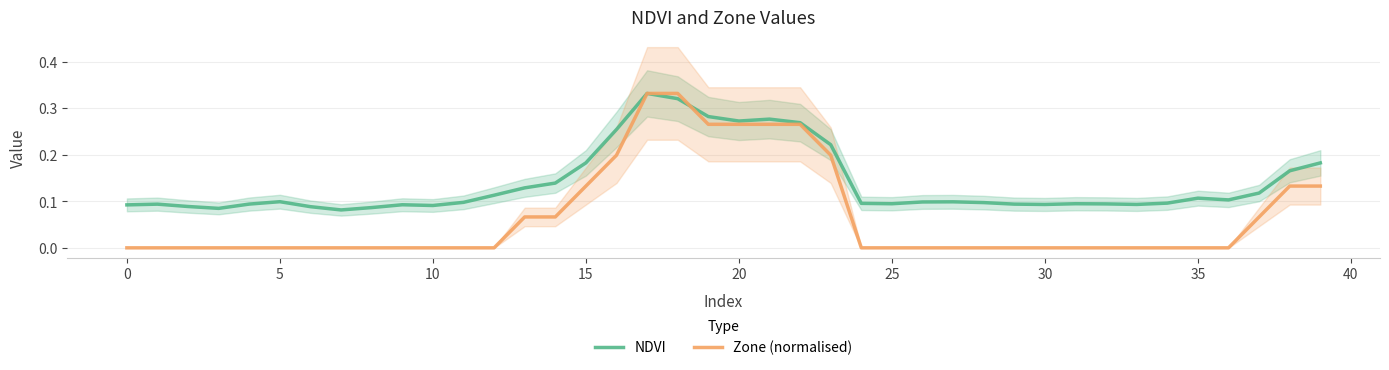

Reading left to right, list all the values displayed in this chart.

NDVI: 0.1	0.1	0.1	0.1	0.1	0.1	0.1	0.1	0.1	0.1	0.1	0.1	0.1	0.1	0.1	0.2	0.3	0.3	0.3	0.3	0.3	0.3	0.3	0.2	0.1	0.1	0.1	0.1	0.1	0.1	0.1	0.1	0.1	0.1	0.1	0.1	0.1	0.1	0.2	0.2
Zone (normalised): 0.0	0.0	0.0	0.0	0.0	0.0	0.0	0.0	0.0	0.0	0.0	0.0	0.0	0.1	0.1	0.1	0.2	0.3	0.3	0.3	0.3	0.3	0.3	0.2	0.0	0.0	0.0	0.0	0.0	0.0	0.0	0.0	0.0	0.0	0.0	0.0	0.0	0.1	0.1	0.1